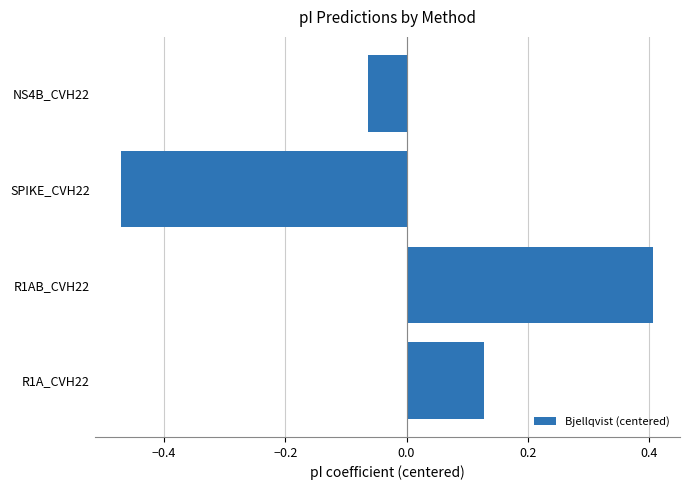

What is the difference between the second highest and second lowest values?

0.2